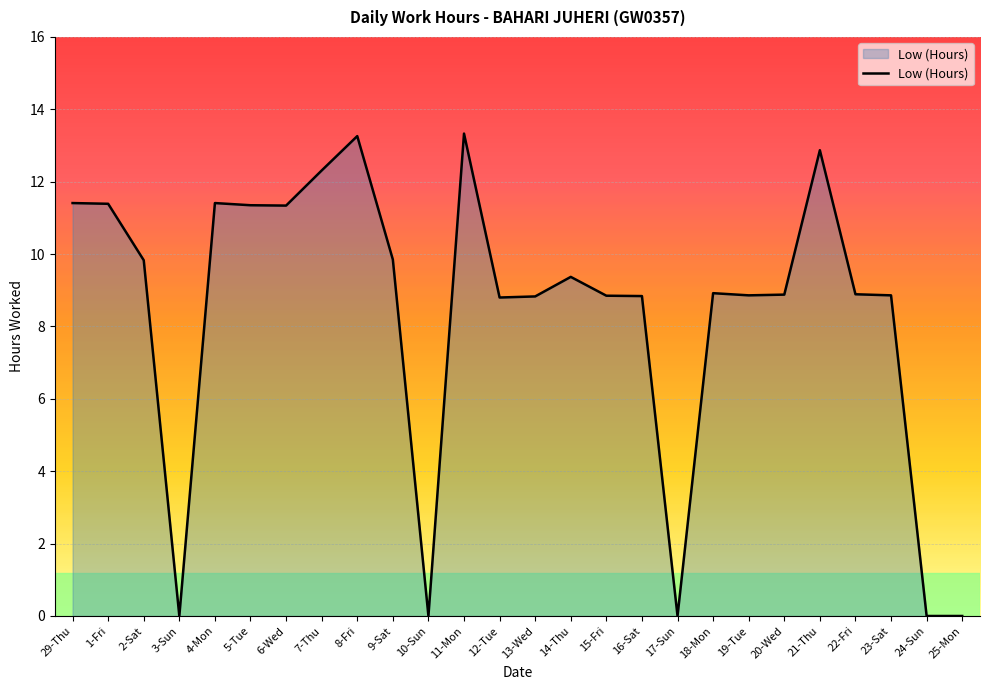

Is it true that the value at 6-Wed is 11.3?

True